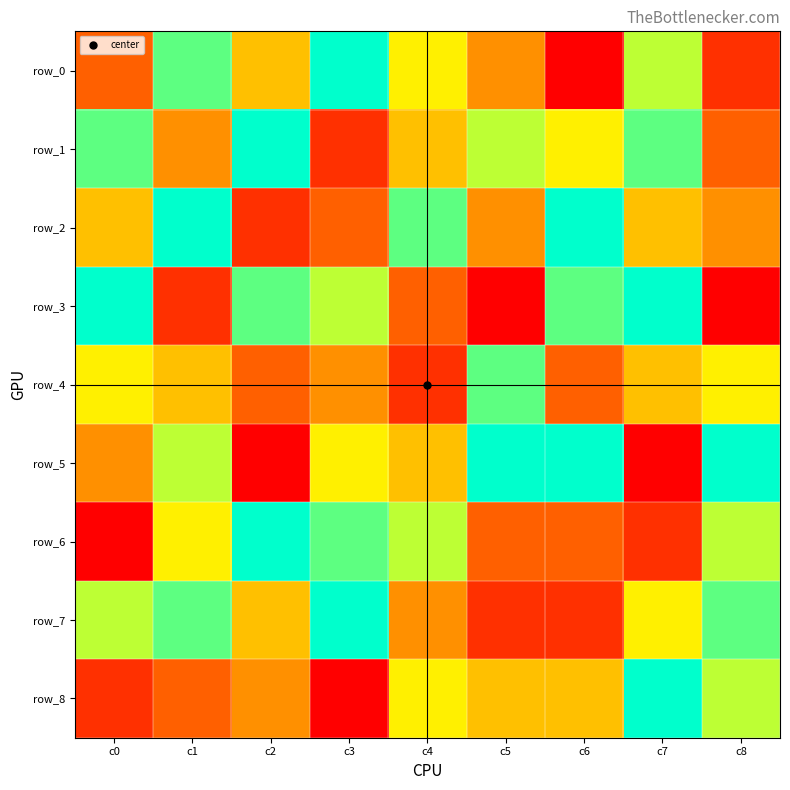

At c5, list the series in order from smallest to largest.

row_3, row_7, row_6, row_0, row_2, row_8, row_1, row_4, row_5